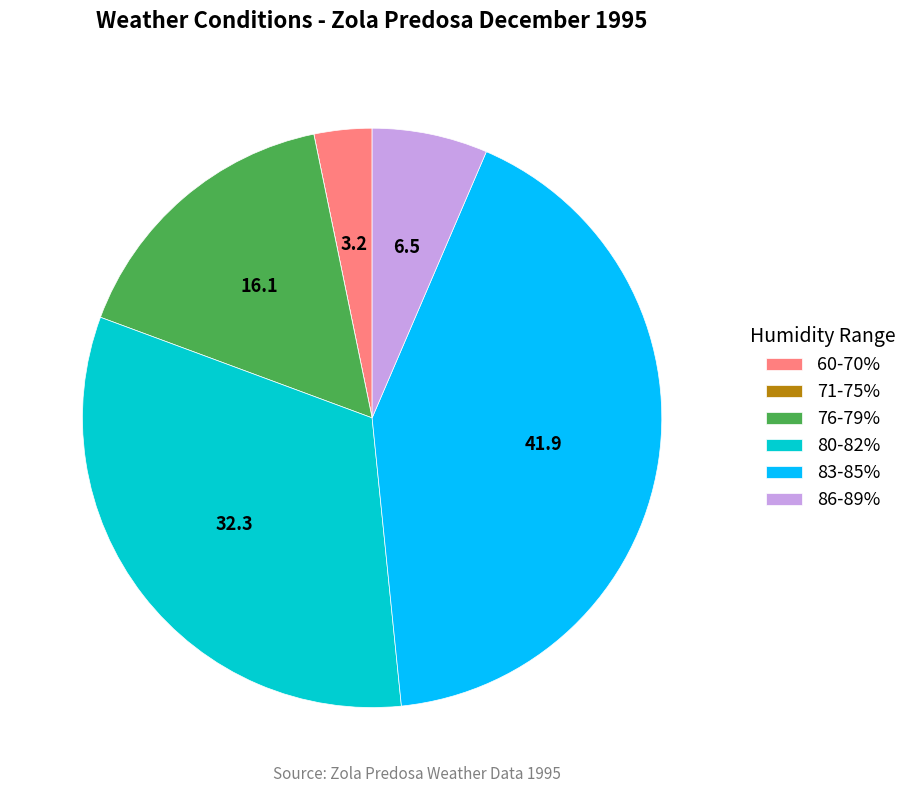

What is the largest slice in the pie chart?

83-85%